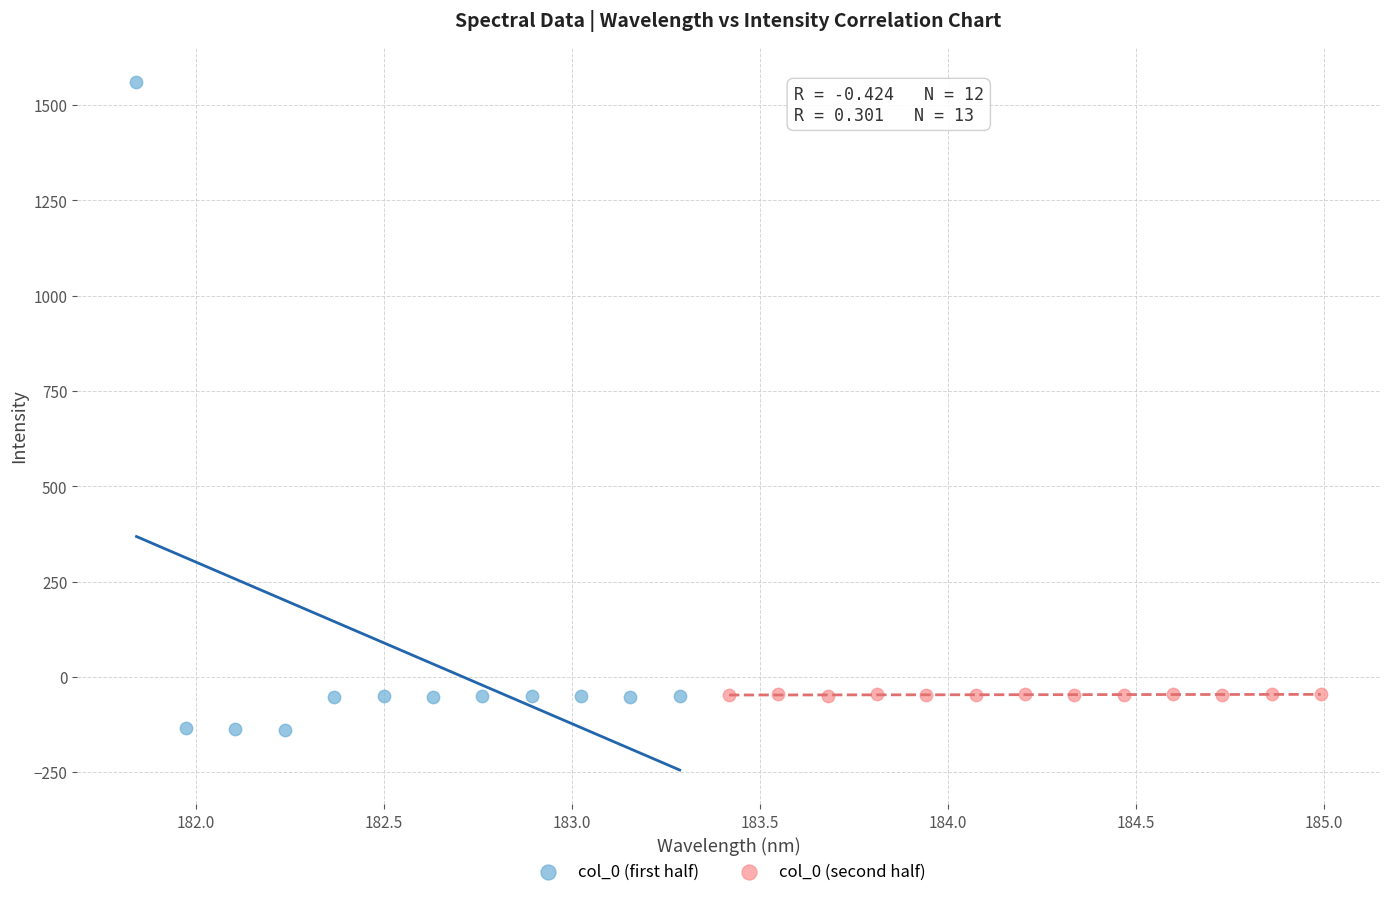

Which series reaches the maximum Y coordinate?

col_0 (first half)